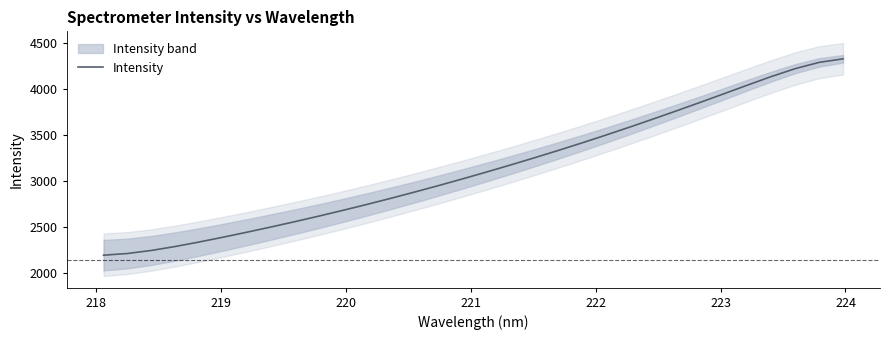

What is the highest value of the Intensity series?

4332.5